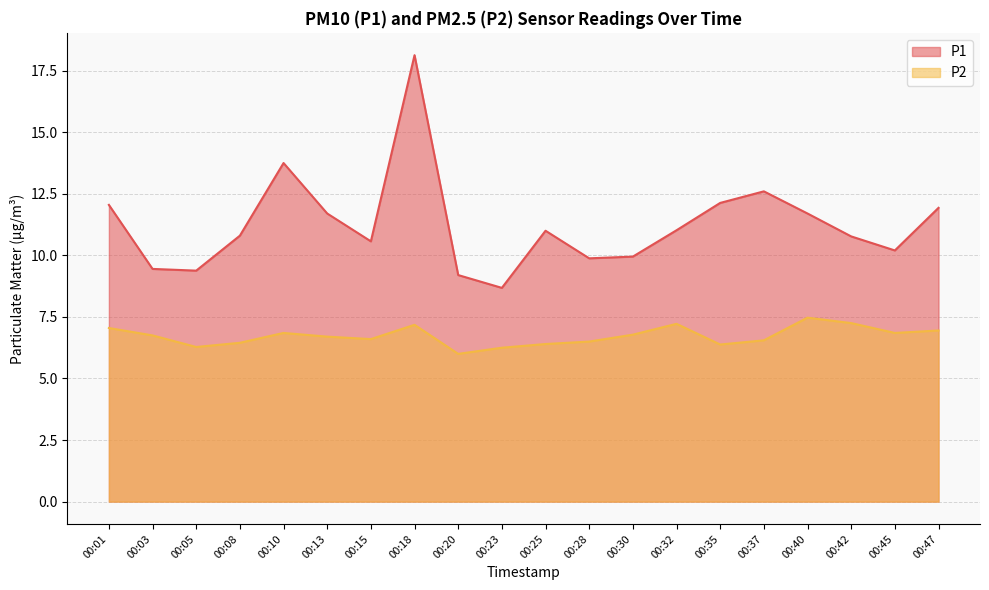

The value of P1 at 00:45 is 5.9. True or false?

False